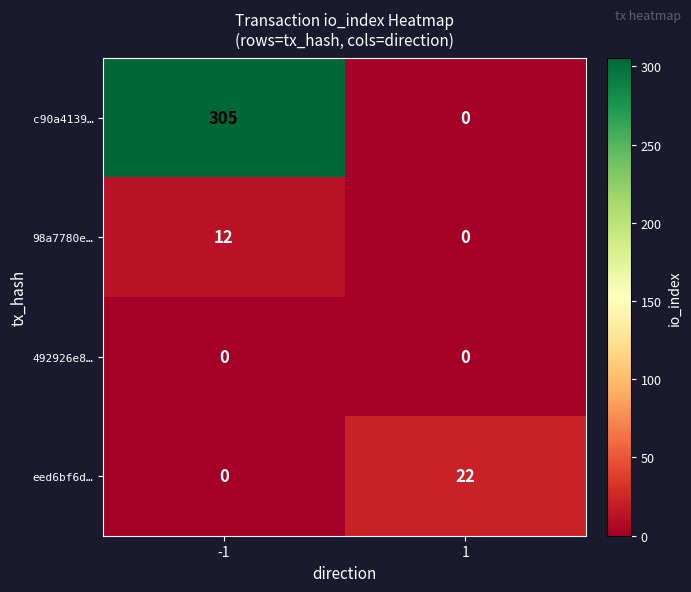

Is it true that c90a4139… equals -127 at 1?

False